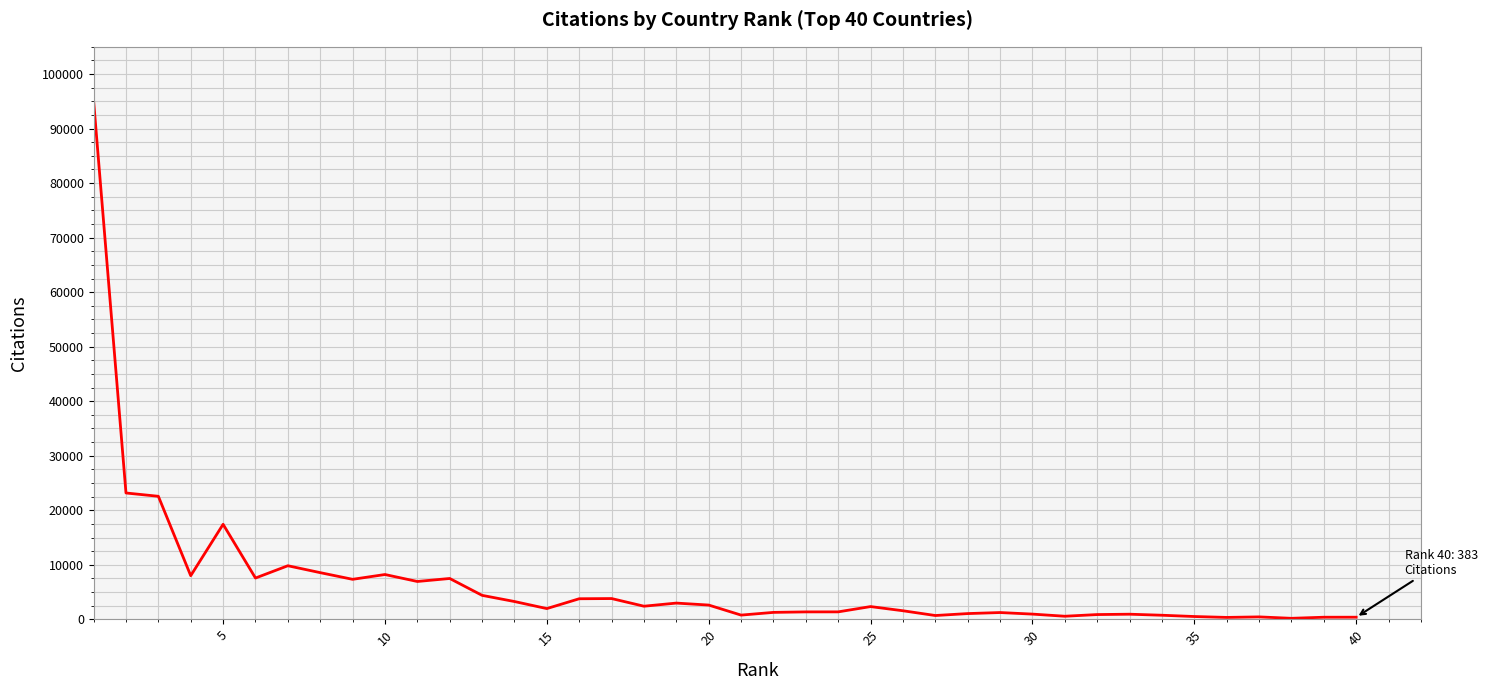

What is the sum of all values?

265249